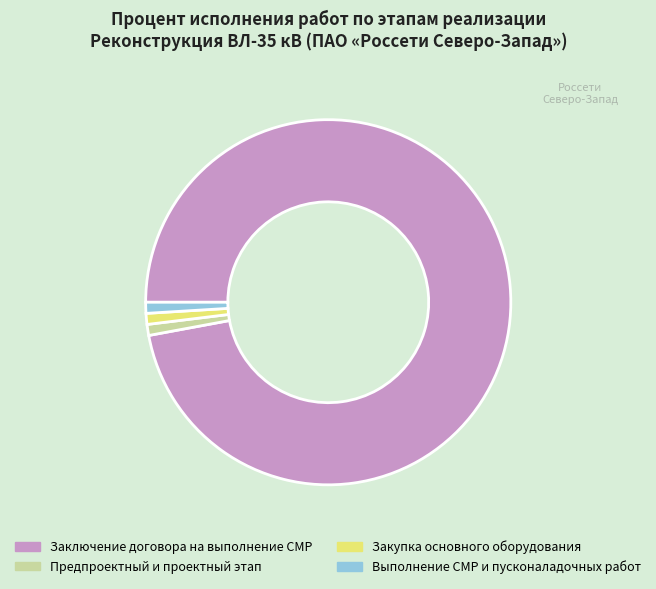

Is the sum of Закупка основного оборудования and Предпроектный и проектный этап greater than half?

No